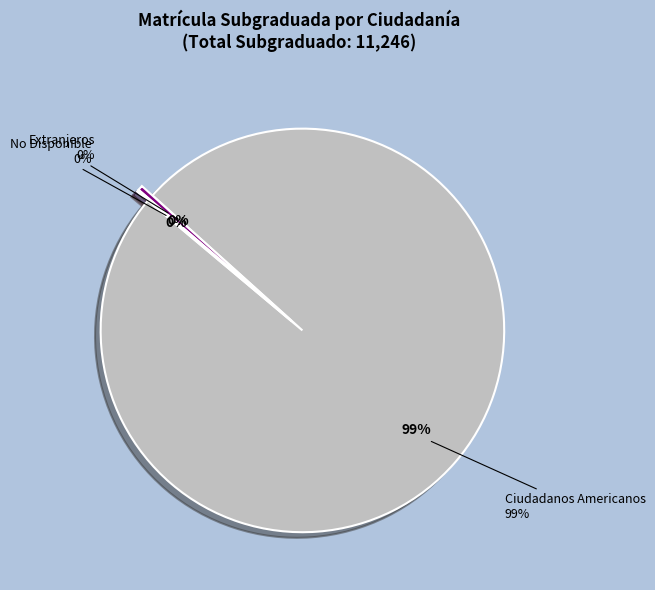

How many segments does this pie chart have?

3